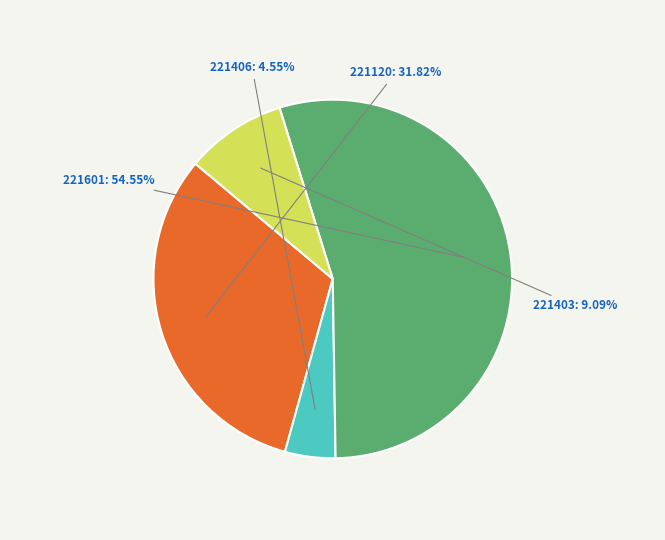

Is it true that 221406 is 5% of the pie?

True